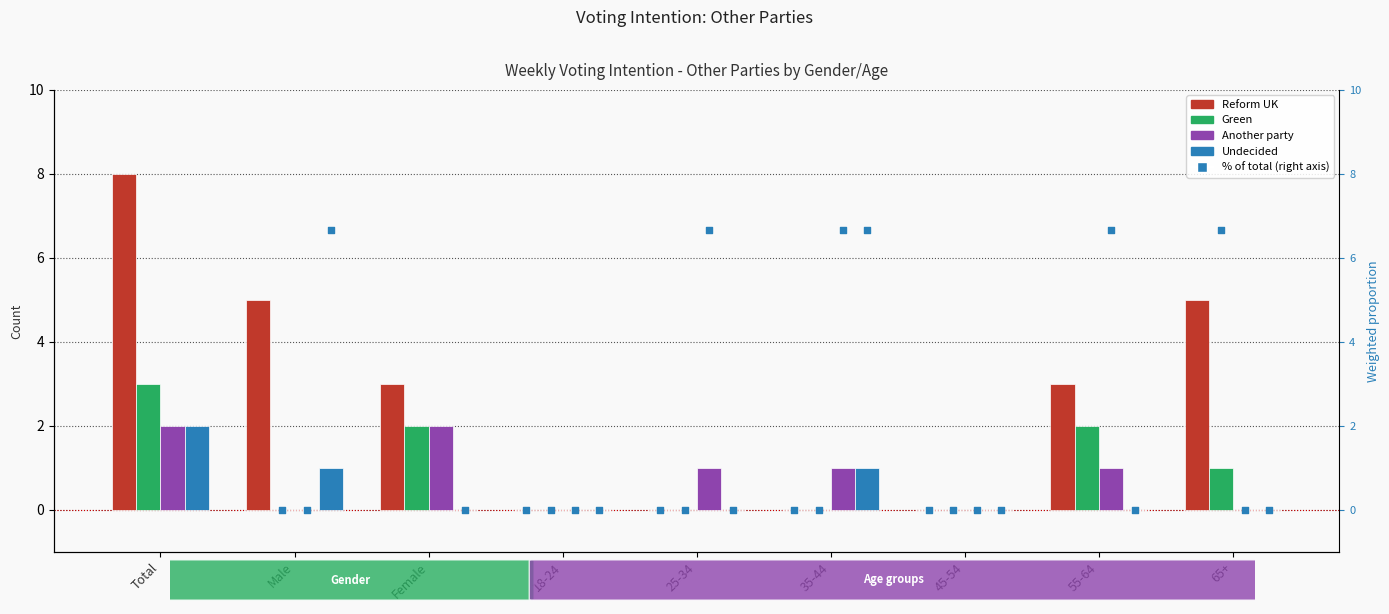

What is the total value across all series at 55-64?

6